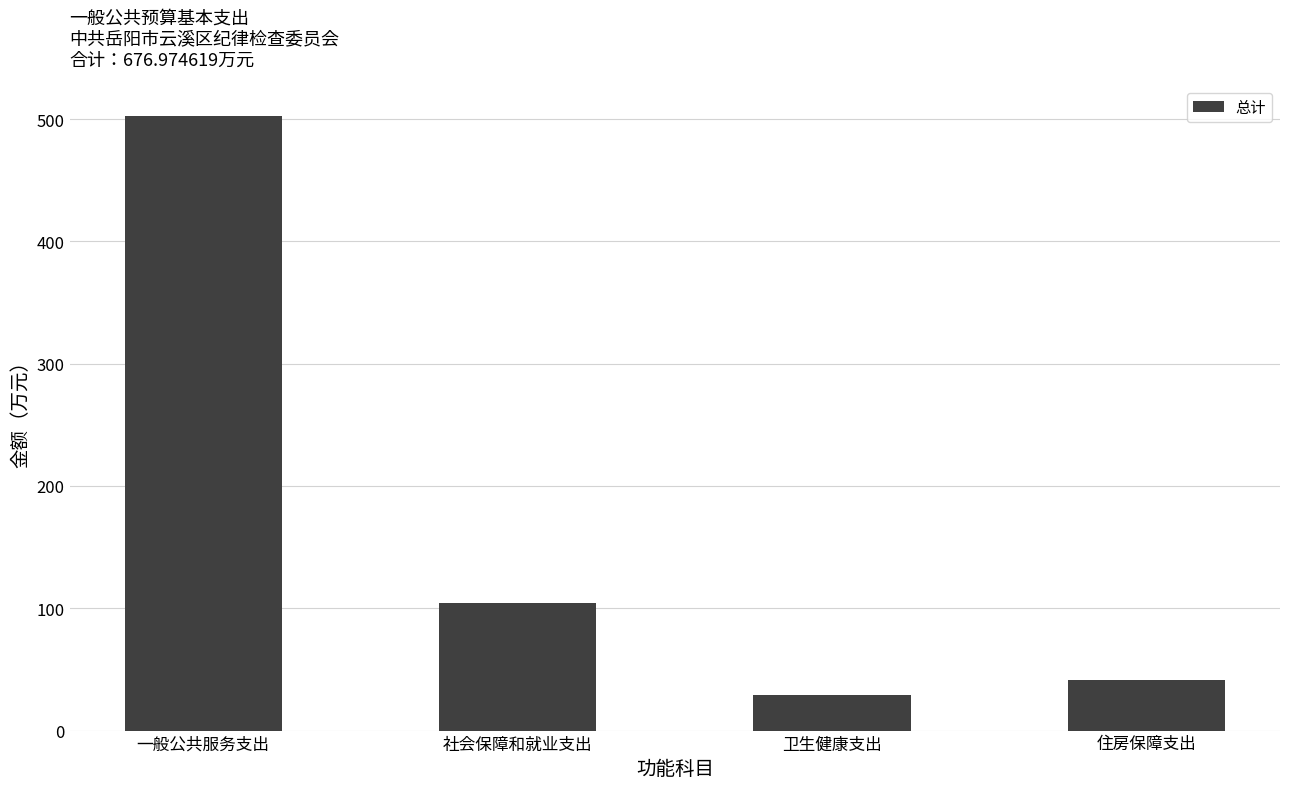

Rank the categories by value from highest to lowest.

一般公共服务支出, 社会保障和就业支出, 住房保障支出, 卫生健康支出